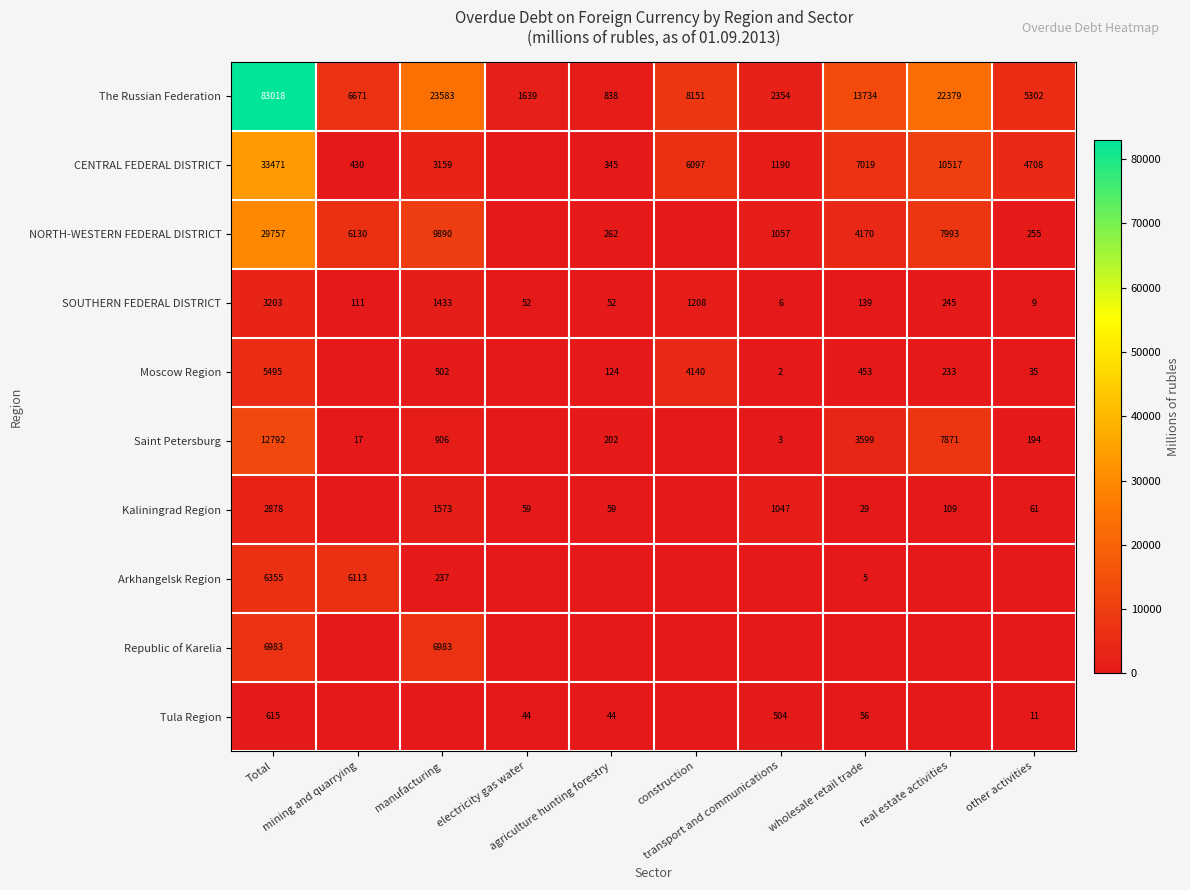

What is the minimum value for The Russian Federation?

838